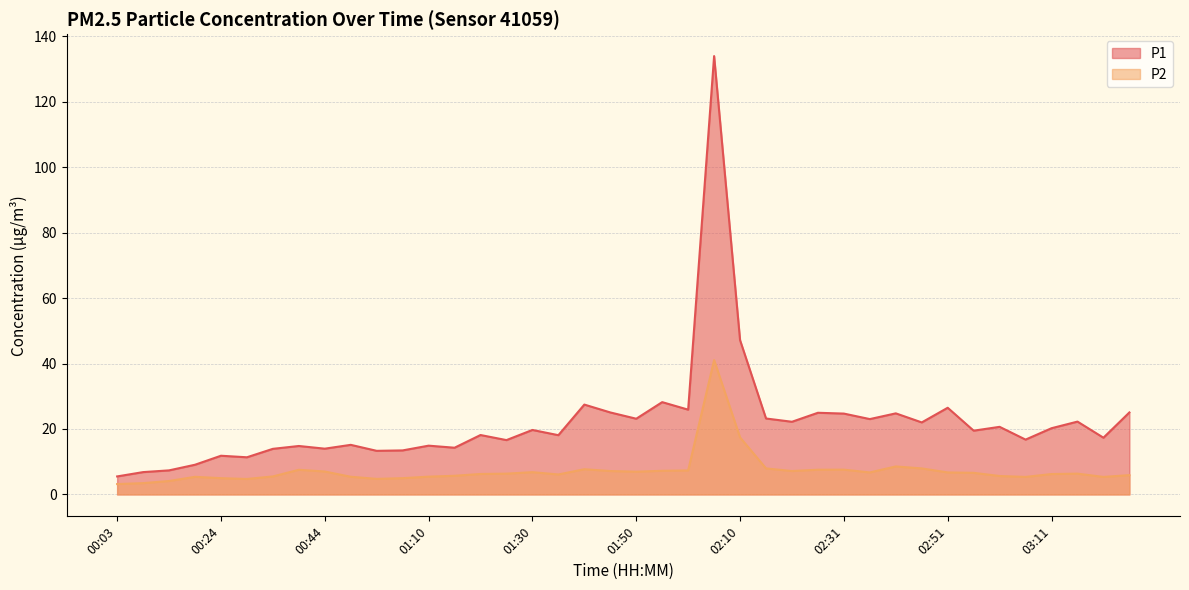

What is the maximum value shown in the chart?

133.9